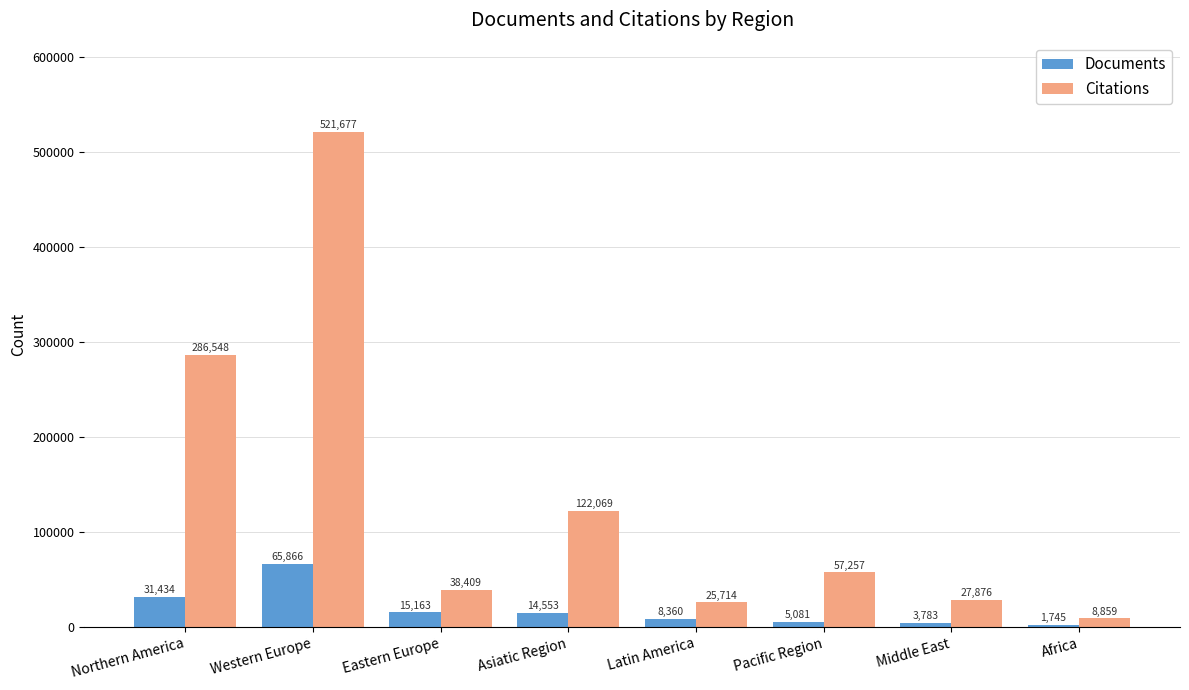

What is the total value across all series at Pacific Region?

62338